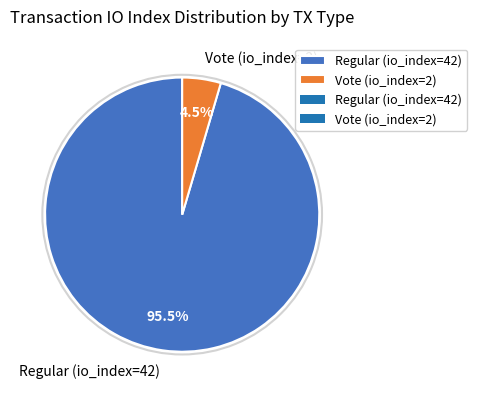

What is the majority slice?

Regular (io_index=42)